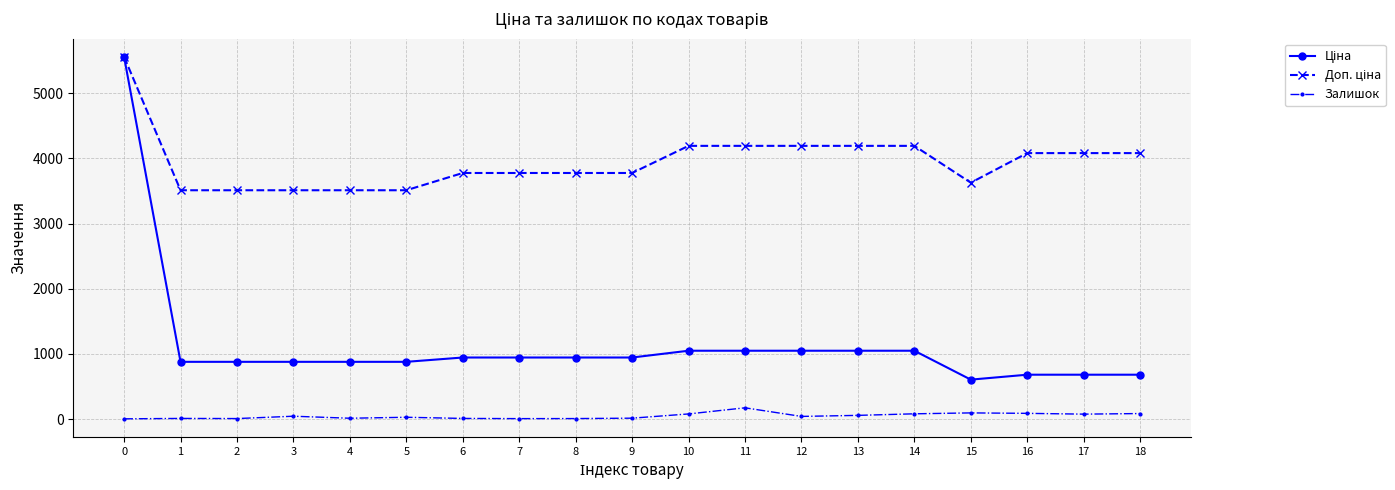

True or false: Залишок has more than 2 points higher than both neighbors.

True